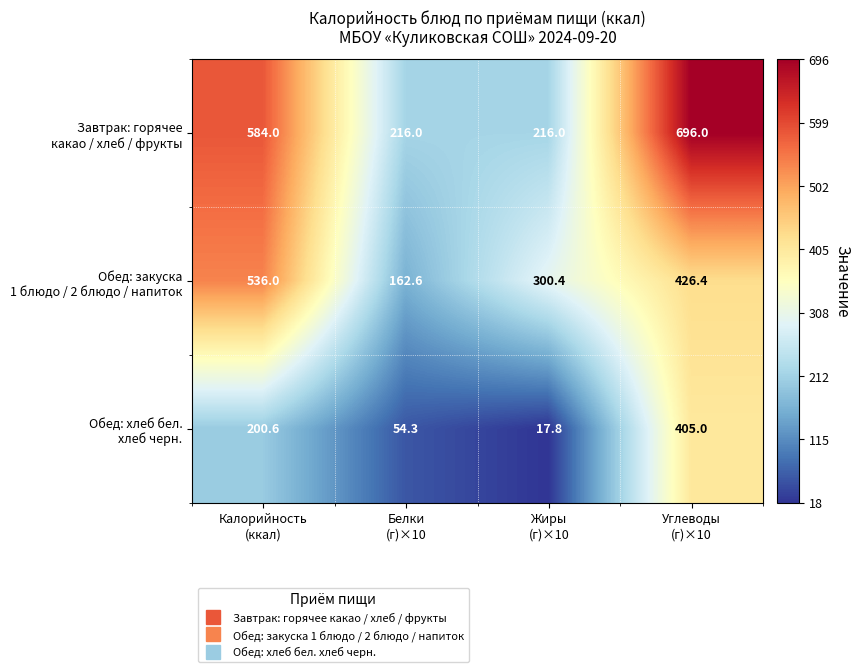

What is the difference between the highest and lowest values at Углеводы
(г)×10?

291.0